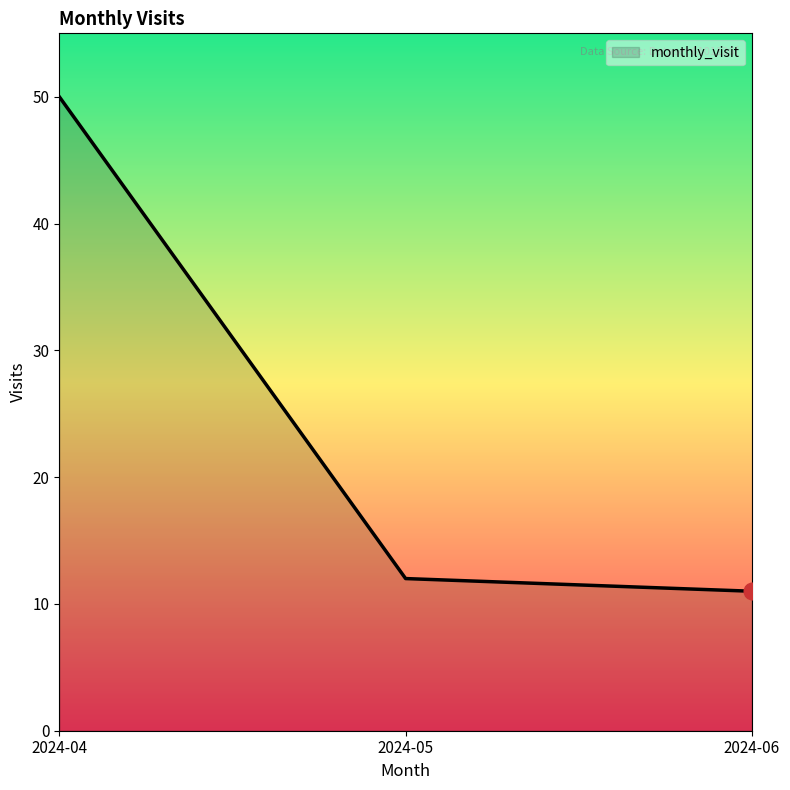

Between 2024-06 and 2024-04, which is larger?

2024-04